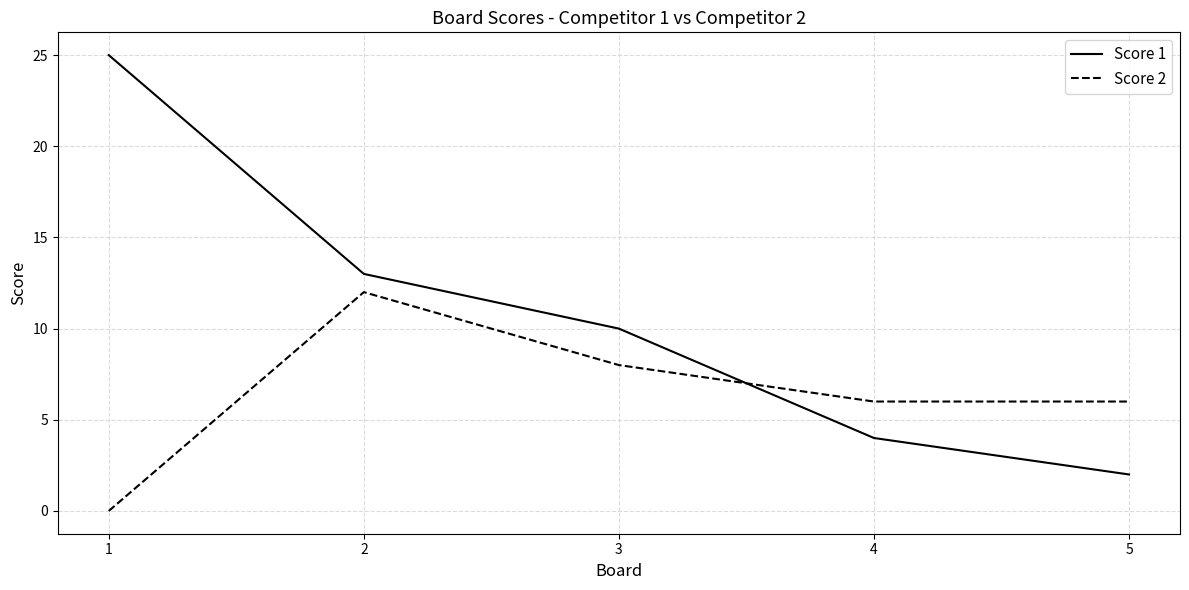

Reading left to right, transcribe all the data shown in this chart.

Score 1: 1=25	2=13	3=10	4=4	5=2
Score 2: 1=0	2=12	3=8	4=6	5=6